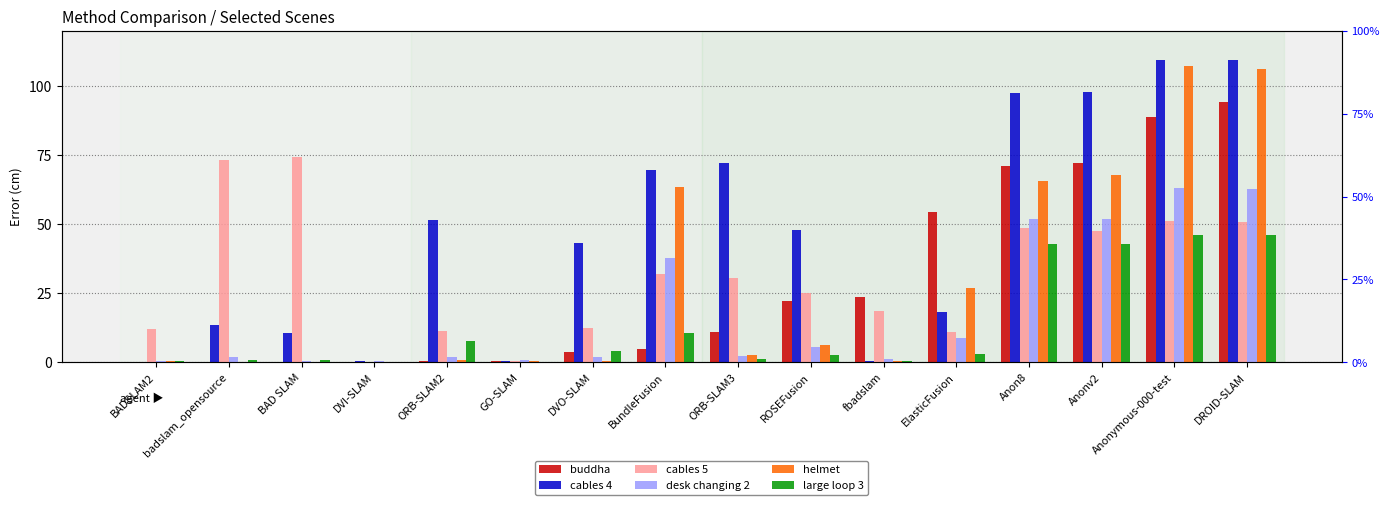

Reading left to right, extract all data points from this chart.

buddha: BADSLAM2=0.2	badslam_opensource=0.2	BAD SLAM=0.2	DVI-SLAM=0.3	ORB-SLAM2=0.6	GO-SLAM=0.6	DVO-SLAM=3.9	BundleFusion=4.9	ORB-SLAM3=11.0	ROSEFusion=22.2	fbadslam=23.7	ElasticFusion=54.3	Anon8=70.9	Anonv2=72.3	Anonymous-000-test=89.0	DROID-SLAM=94.2
cables 4: BADSLAM2=0.2	badslam_opensource=13.5	BAD SLAM=10.5	DVI-SLAM=0.3	ORB-SLAM2=51.5	GO-SLAM=0.5	DVO-SLAM=43.2	BundleFusion=69.7	ORB-SLAM3=72.3	ROSEFusion=47.9	fbadslam=0.6	ElasticFusion=18.2	Anon8=97.4	Anonv2=97.9	Anonymous-000-test=109.5	DROID-SLAM=109.6
cables 5: BADSLAM2=12.1	badslam_opensource=73.4	BAD SLAM=74.4	DVI-SLAM=0.2	ORB-SLAM2=11.4	GO-SLAM=0.4	DVO-SLAM=12.5	BundleFusion=31.8	ORB-SLAM3=30.6	ROSEFusion=25.1	fbadslam=18.5	ElasticFusion=10.8	Anon8=48.6	Anonv2=47.6	Anonymous-000-test=51.1	DROID-SLAM=50.9
desk changing 2: BADSLAM2=0.3	badslam_opensource=1.8	BAD SLAM=0.4	DVI-SLAM=0.5	ORB-SLAM2=2.0	GO-SLAM=0.7	DVO-SLAM=2.0	BundleFusion=37.7	ORB-SLAM3=2.1	ROSEFusion=5.5	fbadslam=1.1	ElasticFusion=8.9	Anon8=51.8	Anonv2=51.9	Anonymous-000-test=63.2	DROID-SLAM=62.8
helmet: BADSLAM2=0.4	badslam_opensource=0.2	BAD SLAM=0.2	DVI-SLAM=0.2	ORB-SLAM2=0.6	GO-SLAM=0.4	DVO-SLAM=0.6	BundleFusion=63.4	ORB-SLAM3=2.7	ROSEFusion=6.3	fbadslam=0.3	ElasticFusion=26.8	Anon8=65.5	Anonv2=67.7	Anonymous-000-test=107.2	DROID-SLAM=106.0
large loop 3: BADSLAM2=0.6	badslam_opensource=0.7	BAD SLAM=0.8	DVI-SLAM=0.2	ORB-SLAM2=7.5	GO-SLAM=0.2	DVO-SLAM=4.1	BundleFusion=10.7	ORB-SLAM3=1.3	ROSEFusion=2.6	fbadslam=0.5	ElasticFusion=3.0	Anon8=42.9	Anonv2=43.0	Anonymous-000-test=46.0	DROID-SLAM=46.1